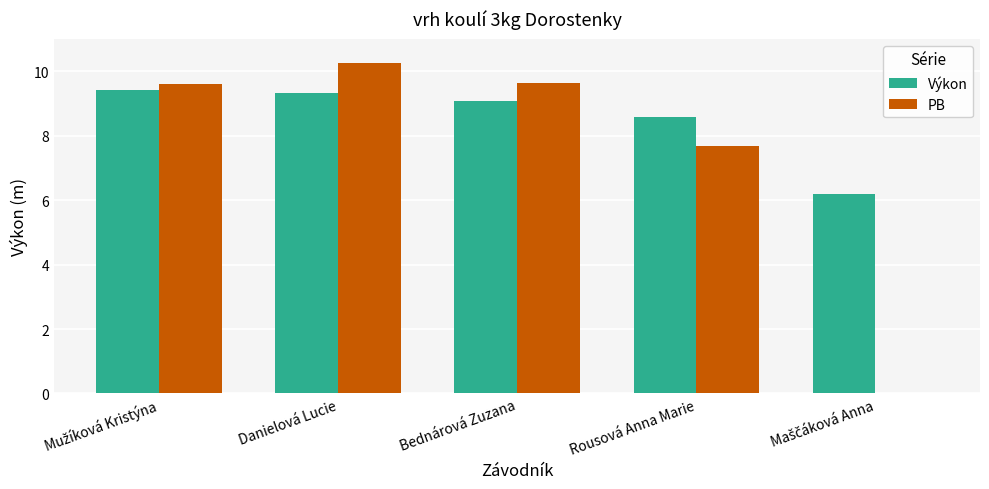

Which series has the largest total across all categories?

Výkon